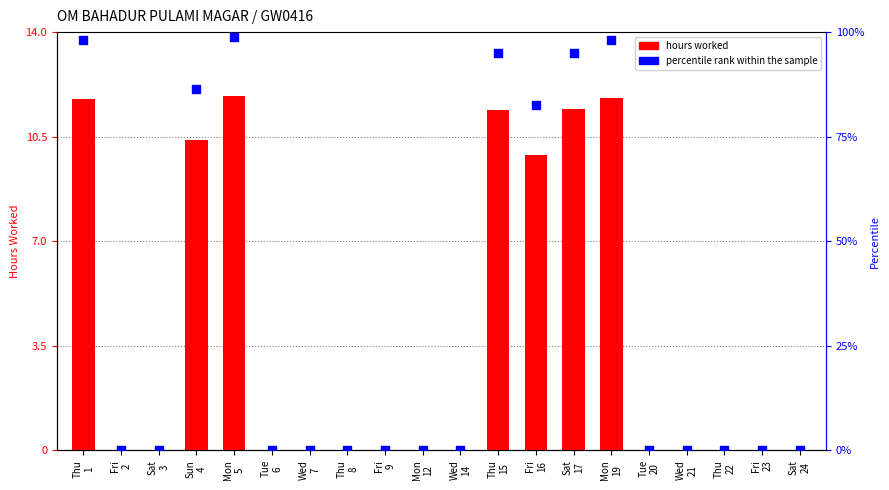

Which series has the largest total across all categories?

percentile rank within the sample